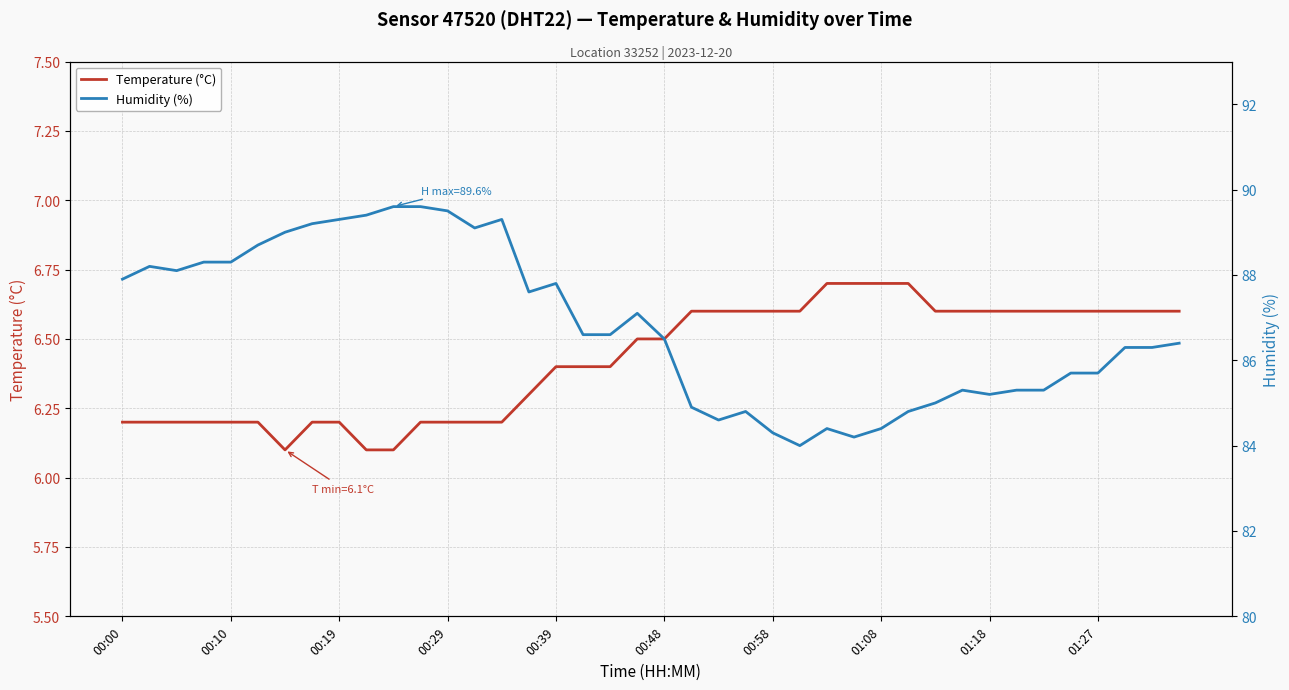

The value of Temperature (°C) at 31 is 2.2. True or false?

False